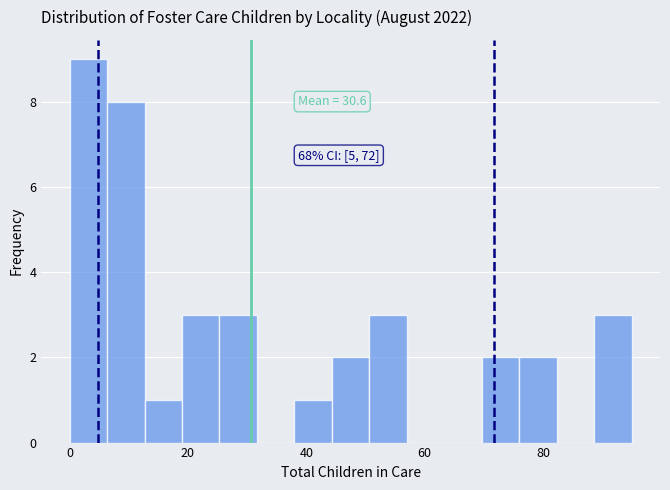

Around what value on the x-axis is the tallest bar? Give the approximate position of its centre, as read against the axis.

4